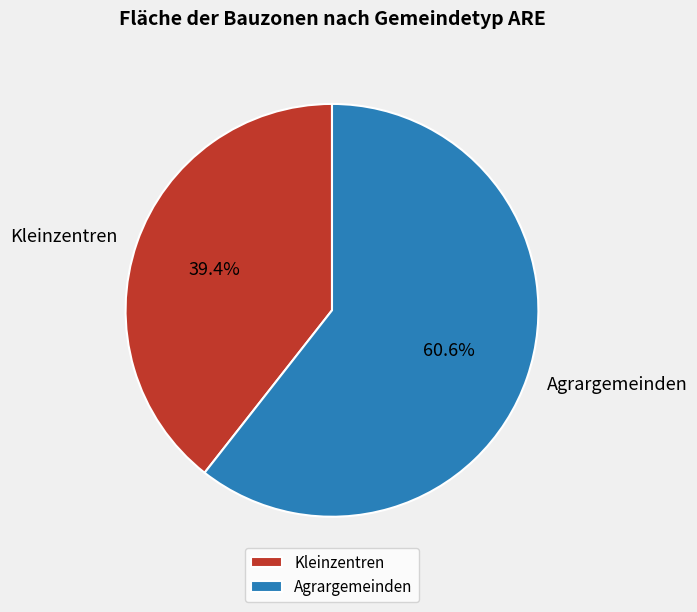

How many slices are in this pie chart?

2